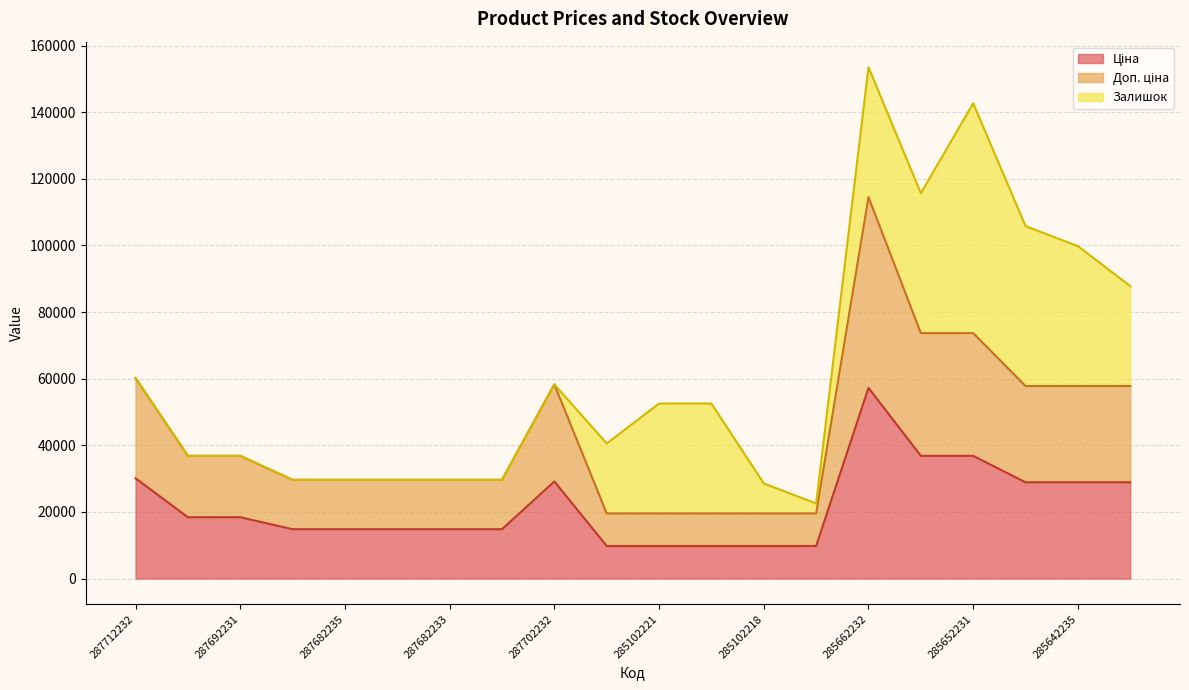

Does the chart display data point markers on the line(s)?

No